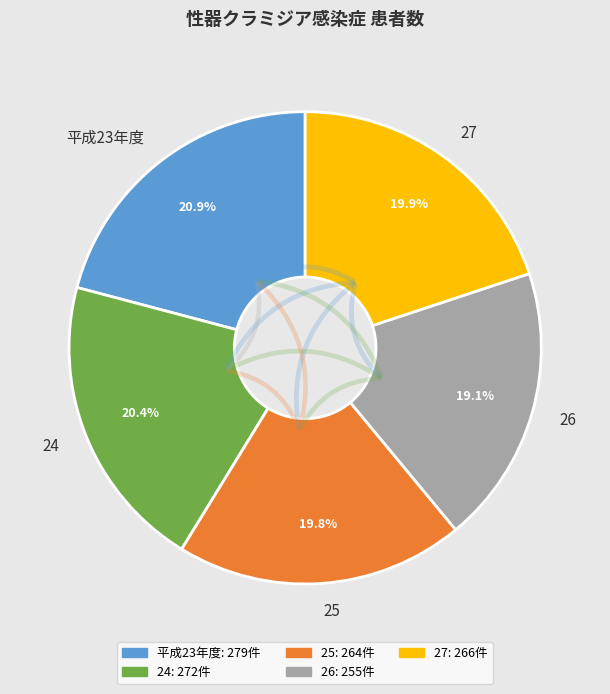

How much of the chart is everything except 平成23年度?

79.1%